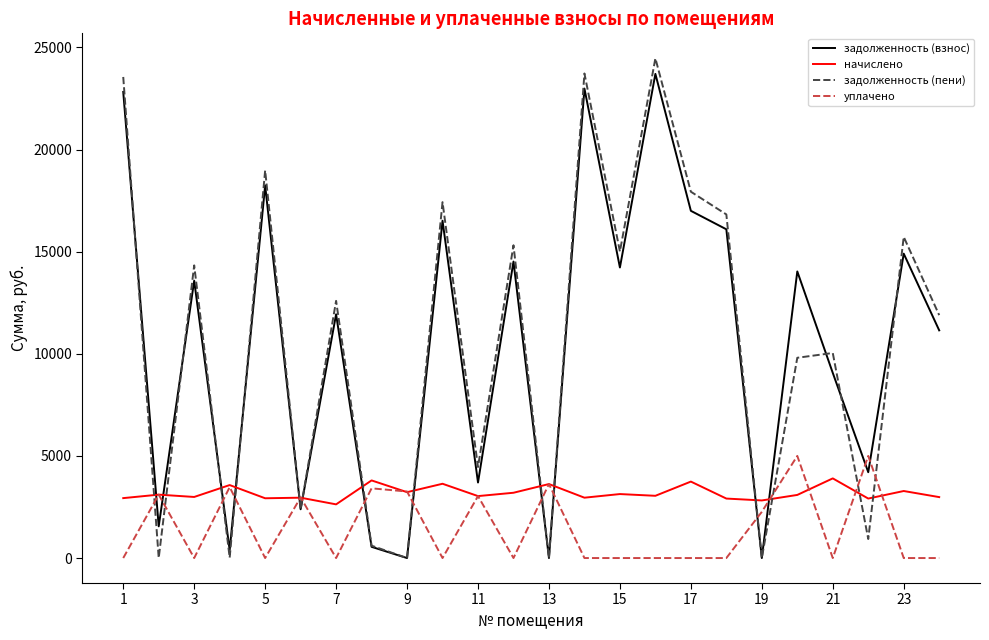

True or false: начислено and задолженность (взнос) intersect in this chart.

True